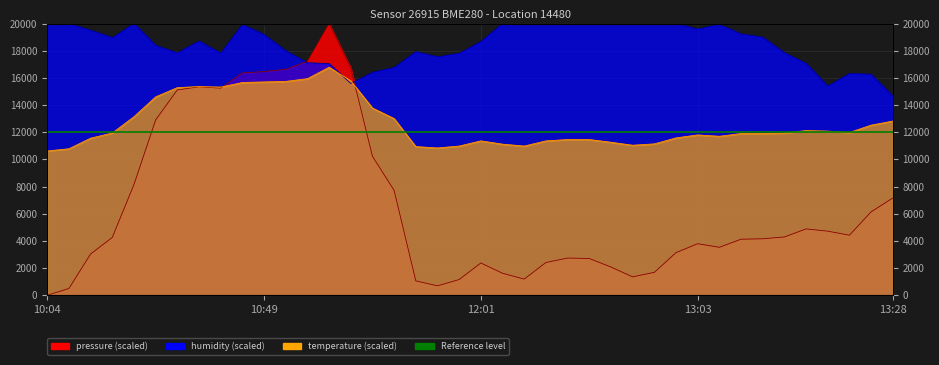

How many values in the pressure series are below 4254?

20